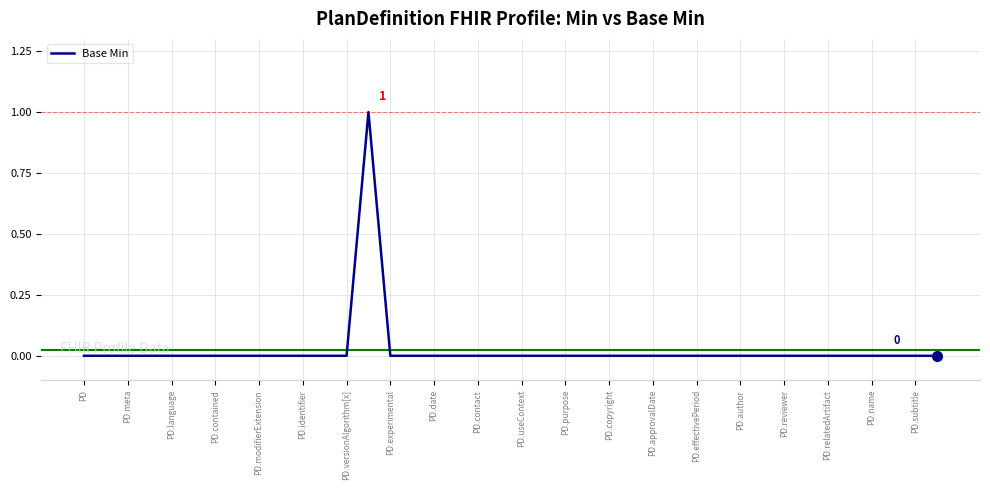

The value at PD.date is 0. True or false?

True